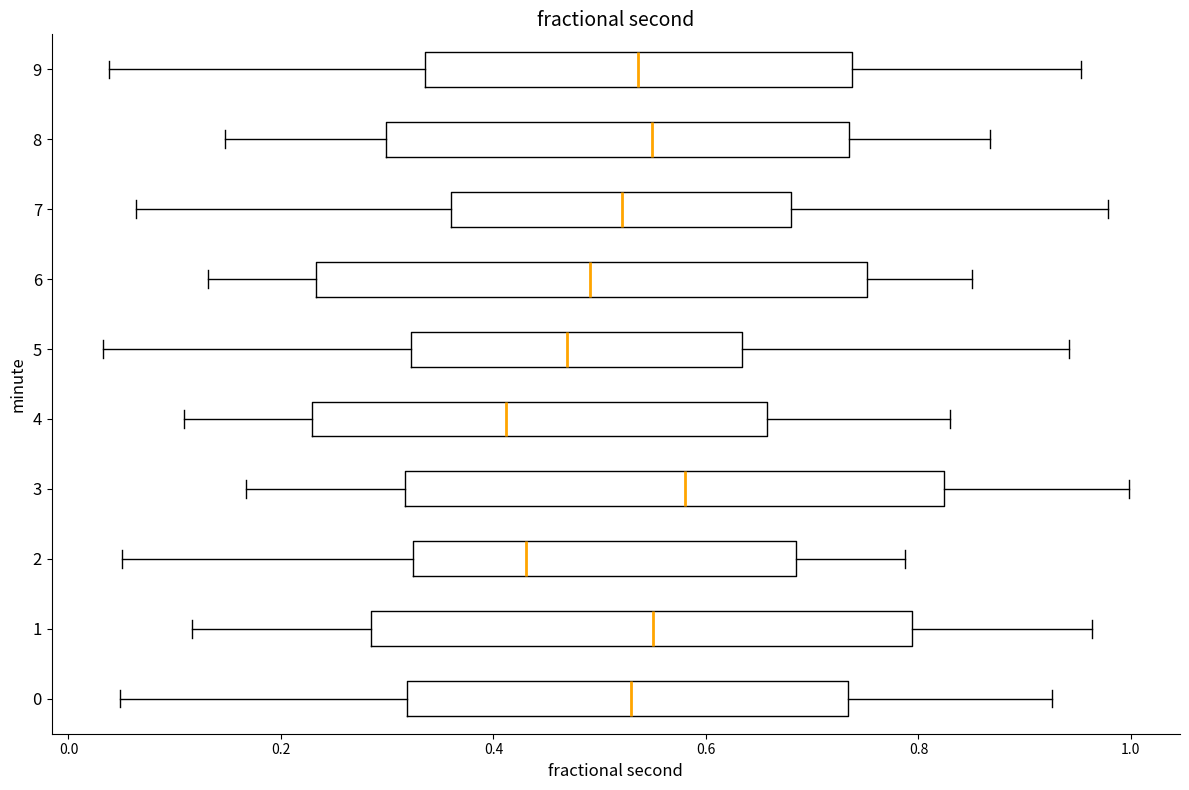

Reading bottom to top, transcribe this box plot: for each box, give where its median line is, the range the box spans, and where its two whiskers end, as read against the x-axis. The values are not printed on the chart, so give them approximately, as read against the axis.

0: median 0.52, box 0.32 to 0.74, whiskers 0.04 to 0.92
1: median 0.56, box 0.28 to 0.80, whiskers 0.12 to 0.96
2: median 0.44, box 0.32 to 0.68, whiskers 0.06 to 0.78
3: median 0.58, box 0.32 to 0.82, whiskers 0.16 to 1.00
4: median 0.42, box 0.22 to 0.66, whiskers 0.10 to 0.82
5: median 0.46, box 0.32 to 0.64, whiskers 0.04 to 0.94
6: median 0.50, box 0.24 to 0.76, whiskers 0.14 to 0.86
7: median 0.52, box 0.36 to 0.68, whiskers 0.06 to 0.98
8: median 0.54, box 0.30 to 0.74, whiskers 0.14 to 0.86
9: median 0.54, box 0.34 to 0.74, whiskers 0.04 to 0.96